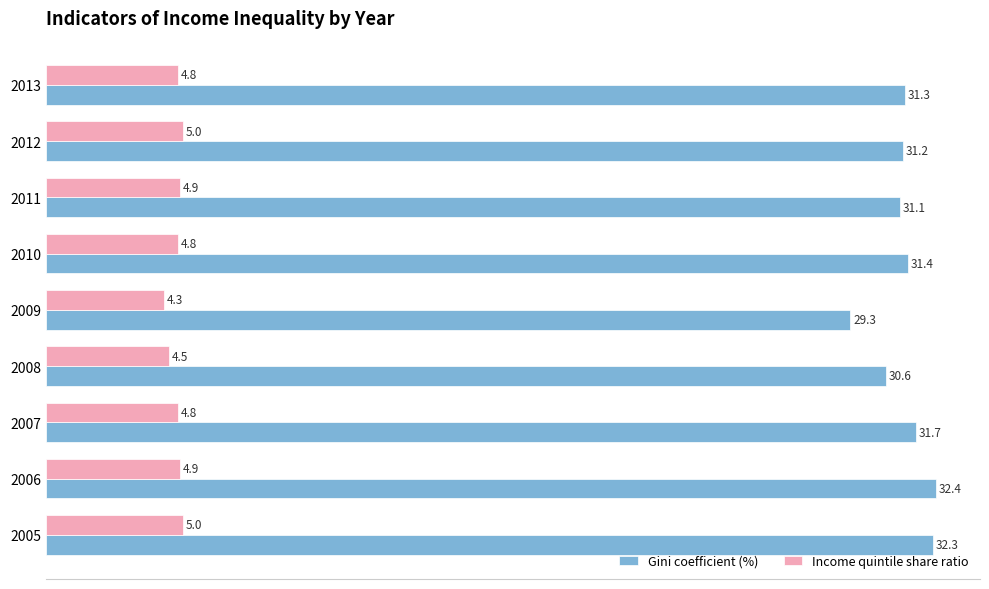

What are all the series names shown in the legend?

Gini coefficient (%), Income quintile share ratio